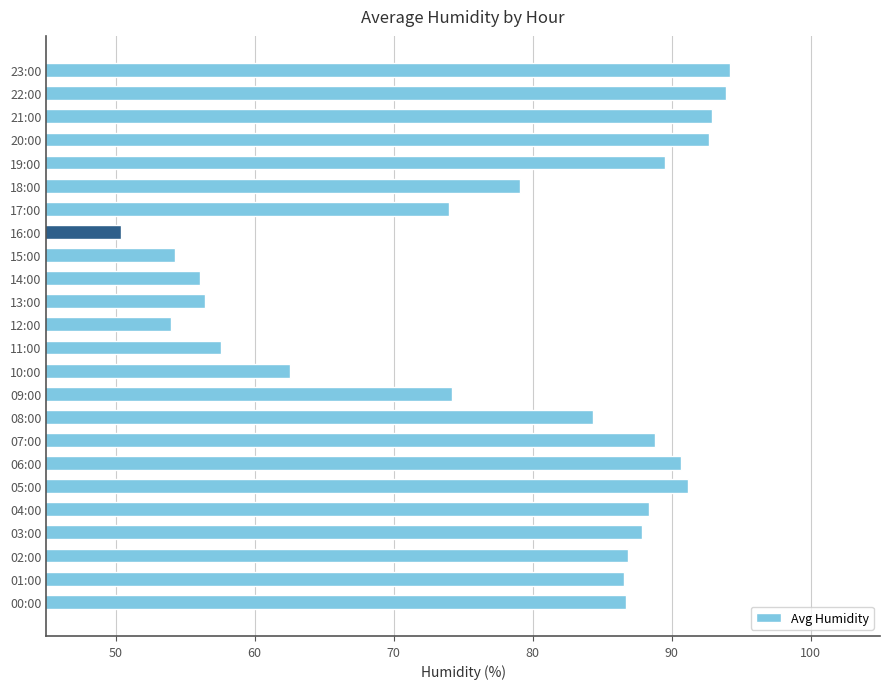

What is the change in value from 02:00 to 19:00?

+2.6